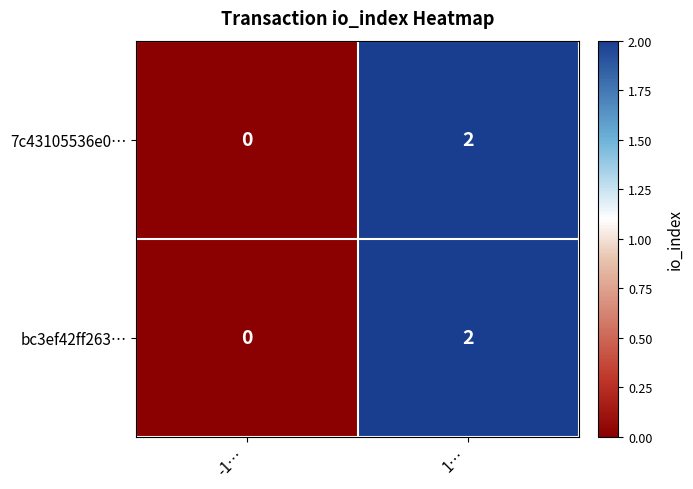

Reading left to right, transcribe all the data shown in this chart.

7c43105536e0…: -1…=0	1…=2
bc3ef42ff263…: -1…=0	1…=2